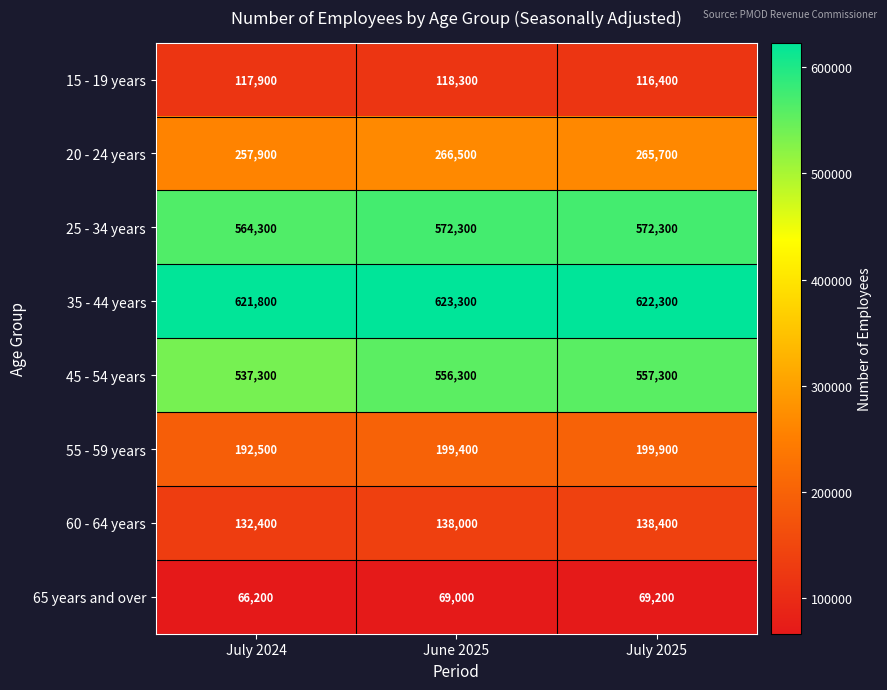

True or false: 65 years and over has a value of 69200 at July 2025.

True